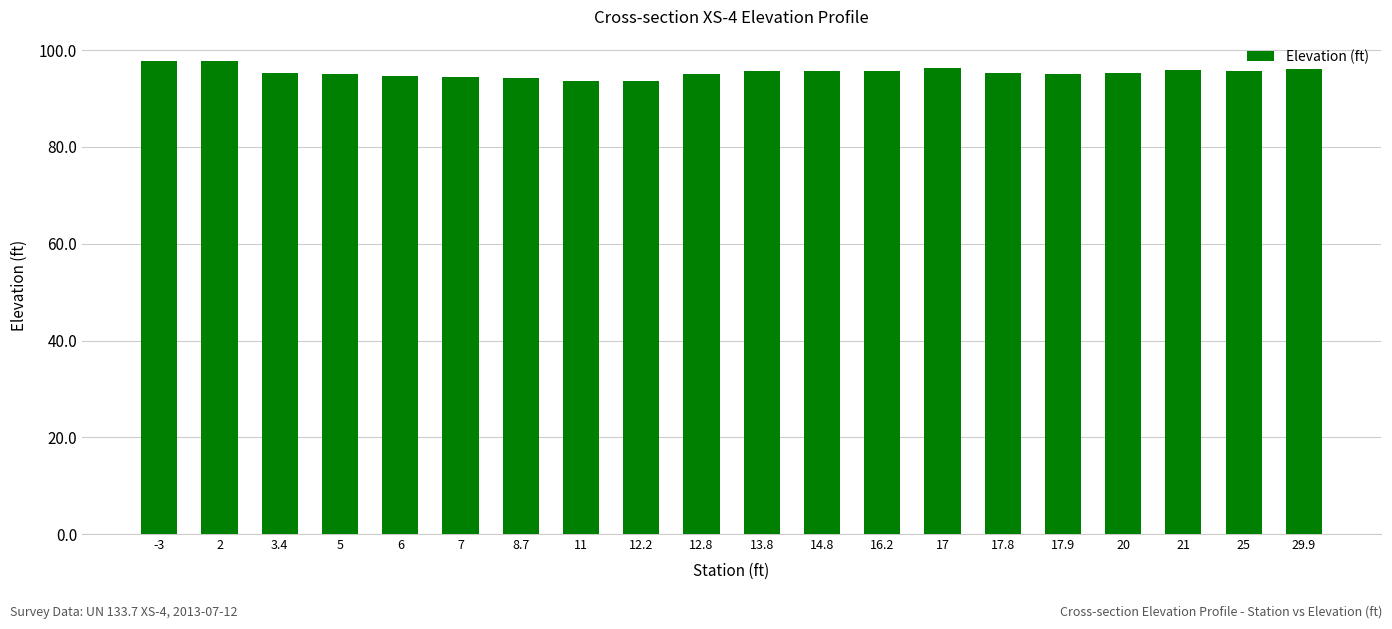

What is the minimum value shown in the chart?

93.6